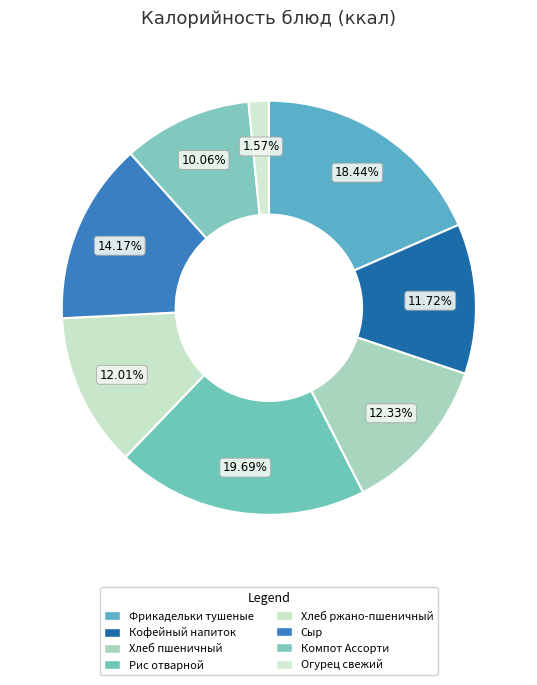

How many segments does this pie chart have?

8